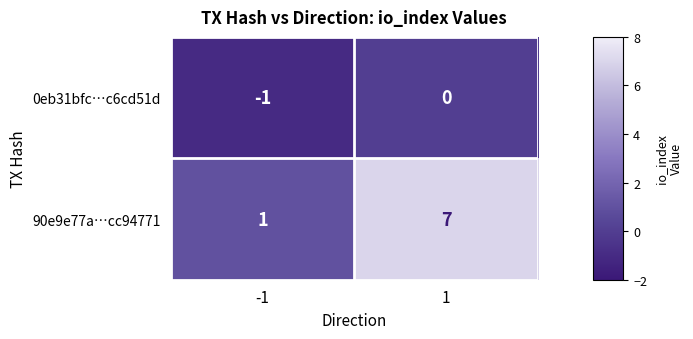

What is the approximate value of 90e9e77a…cc94771 at 1?

7